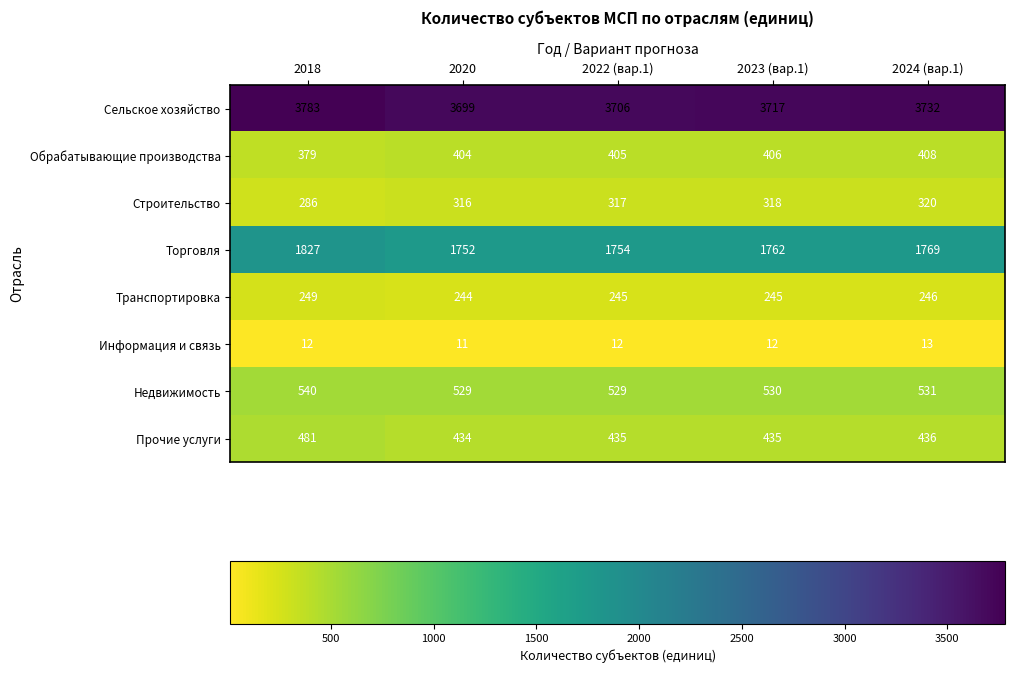

What value does the Сельское хозяйство series have at 2018, to the nearest 10?

3780